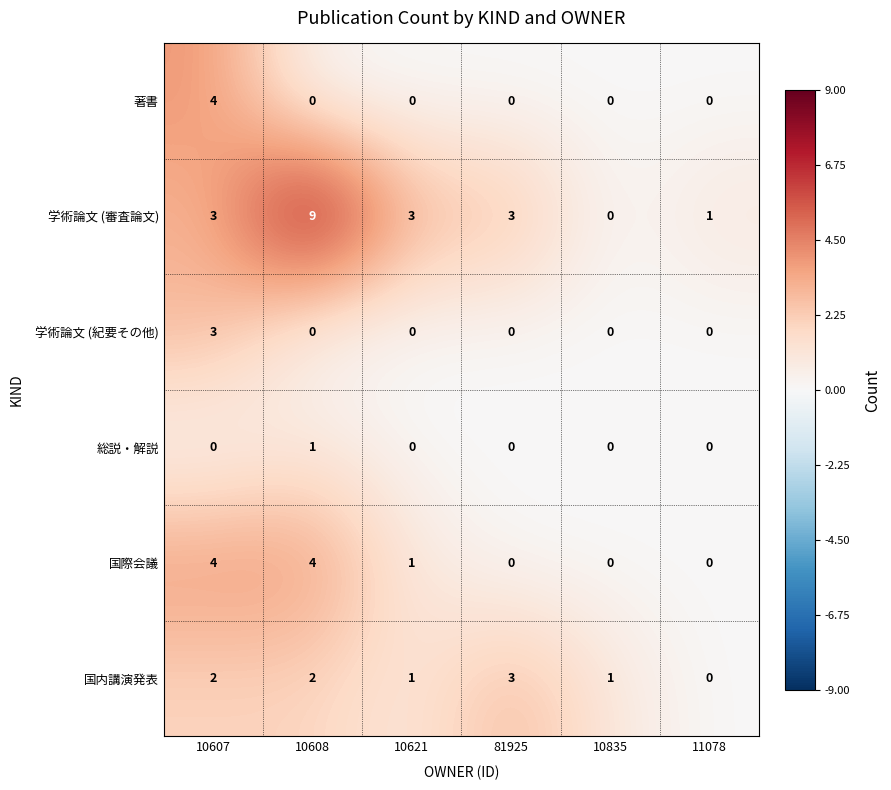

The 国際会議 series shows -2 at 10835. True or false?

False